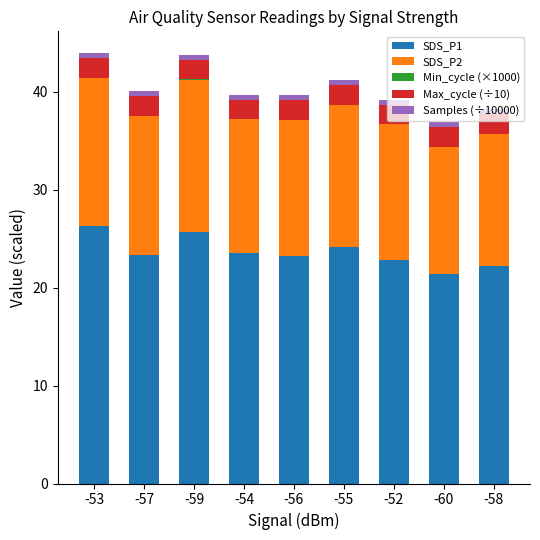

Where does the SDS_P1 series first go above 23?

-53